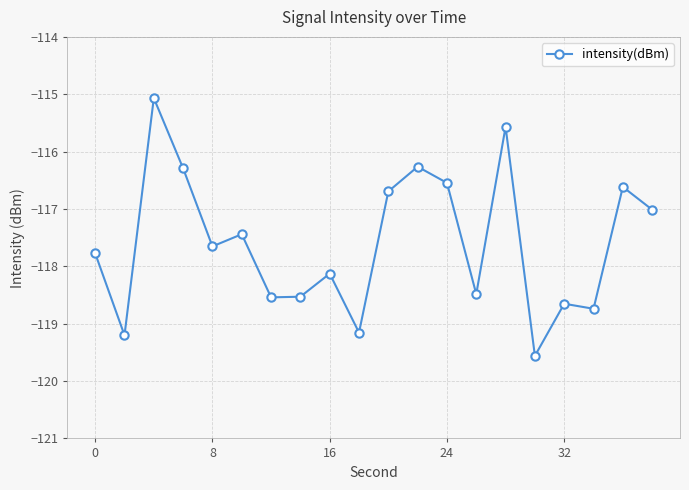

What is the smallest value displayed?

-119.6